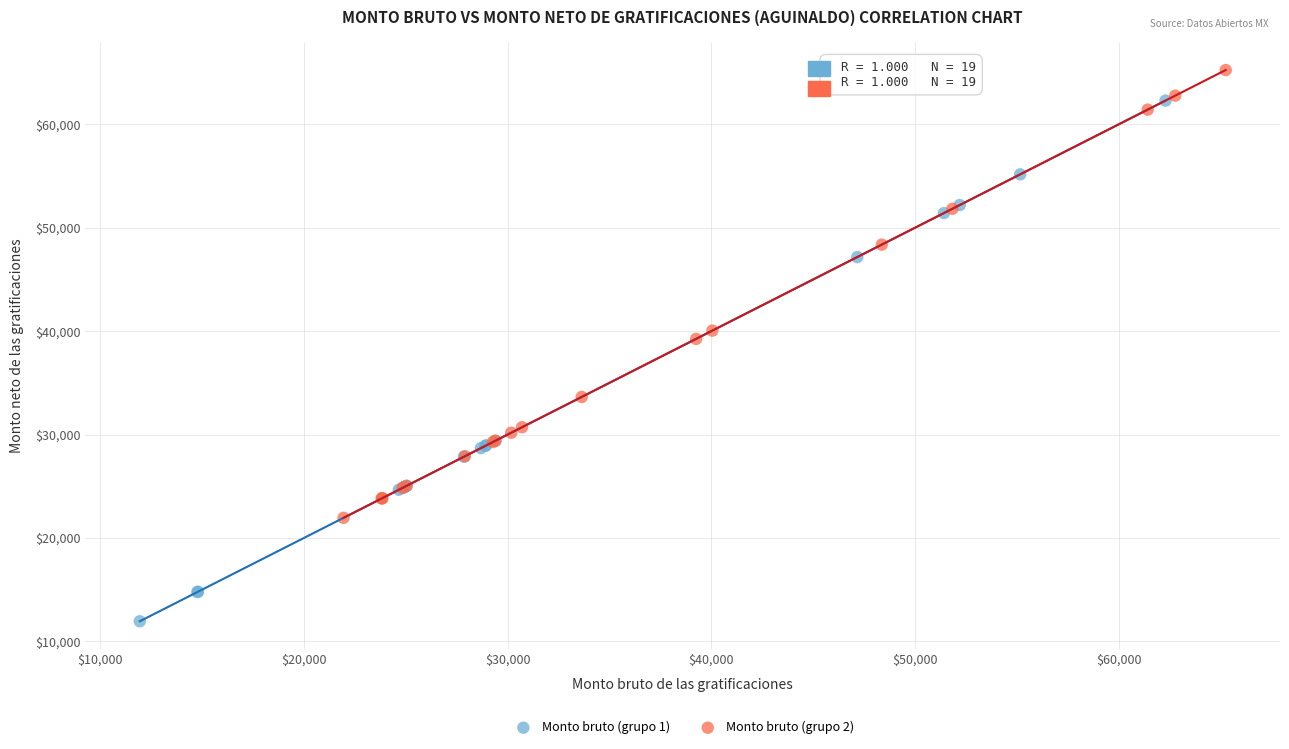

Which series has the largest Y range (max minus min)?

Monto bruto (grupo 1)